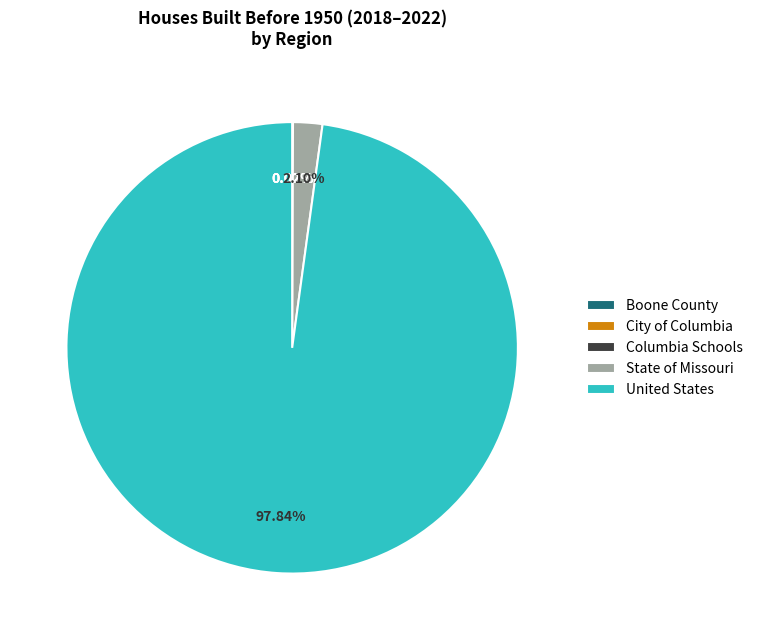

To the nearest percent, what is the difference between the largest and smallest slice percentages?

98%